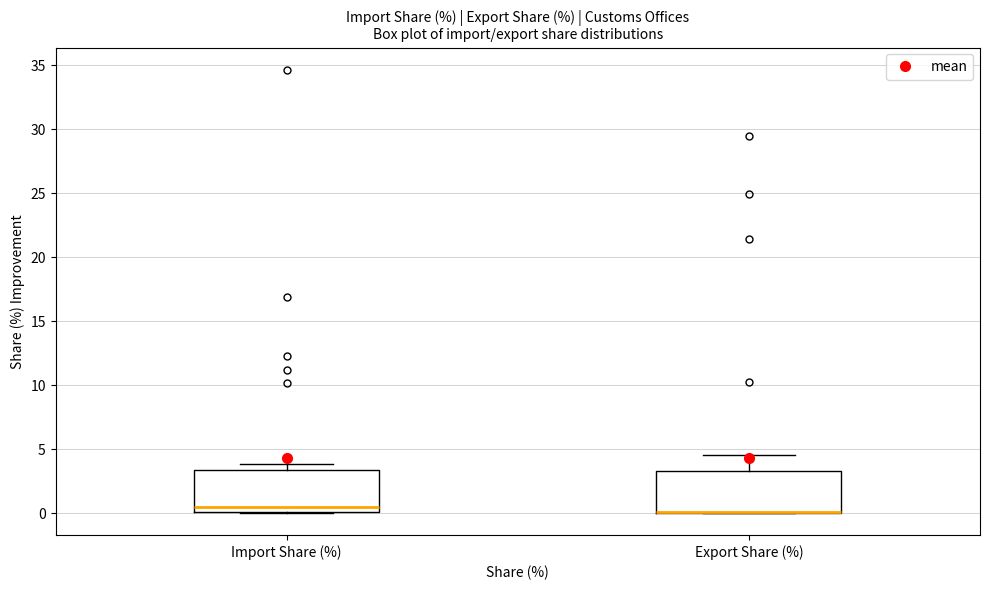

Where does the upper whisker of the box for Export Share (%) end on the y-axis? The values are not printed on the chart, so give them approximately, as read against the axis.

4.5